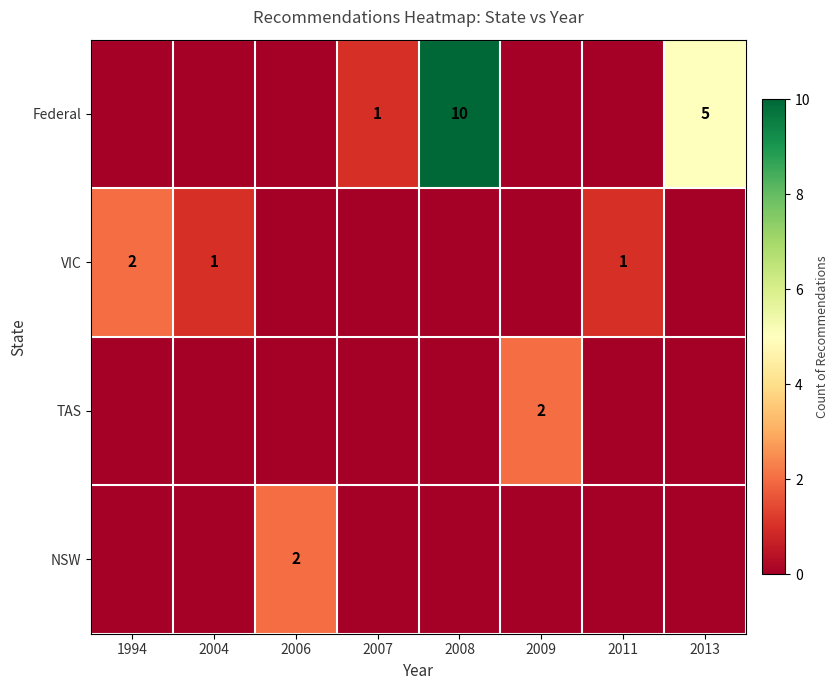

The value of Federal at 2007 is 1. True or false?

True